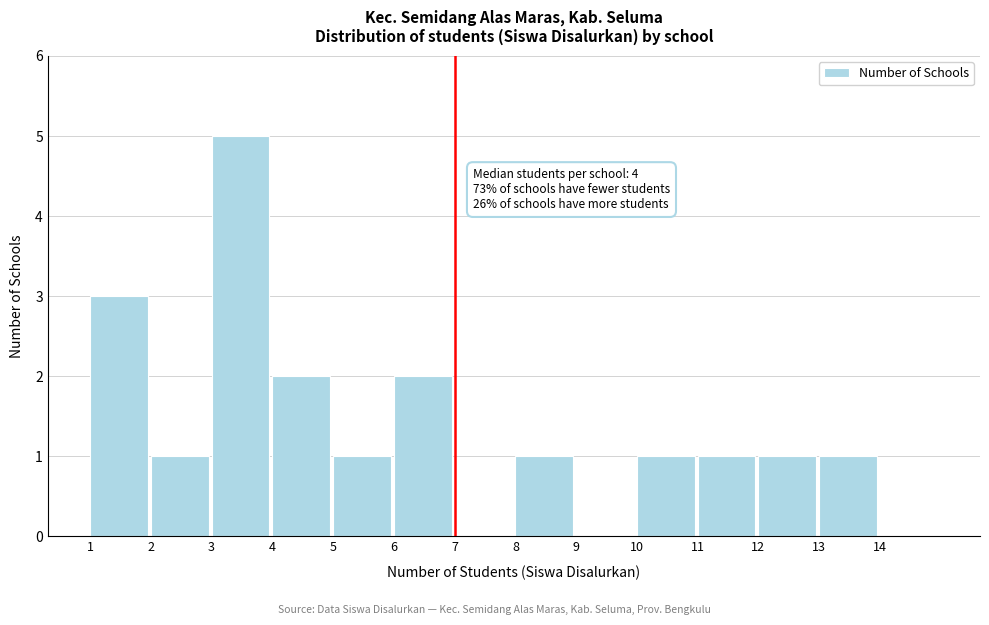

Over which range of the x-axis is the bar tallest?

3 to 4